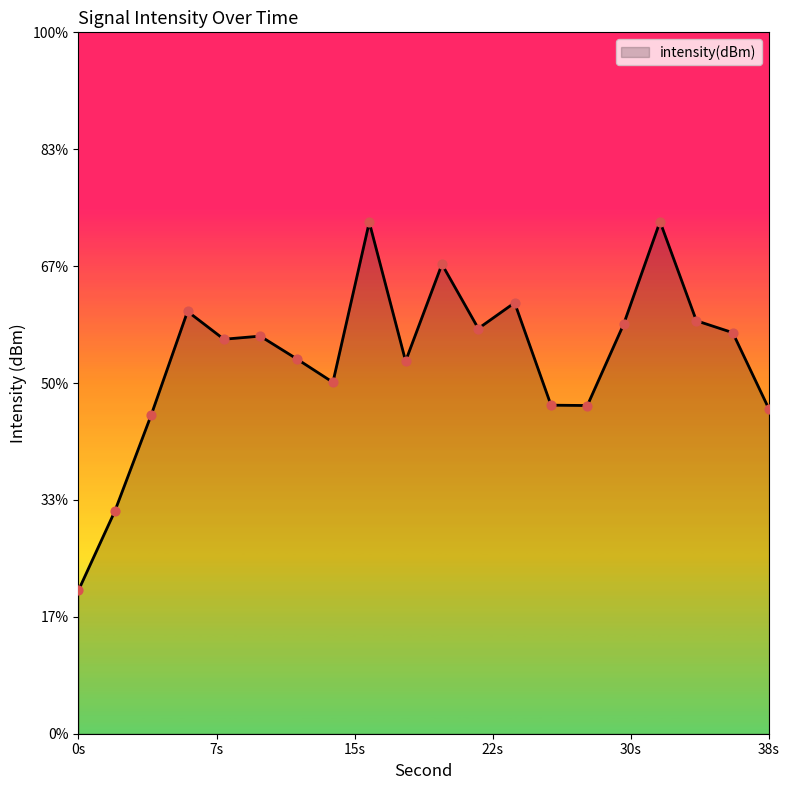

Between 2 and 30, which is larger?

30